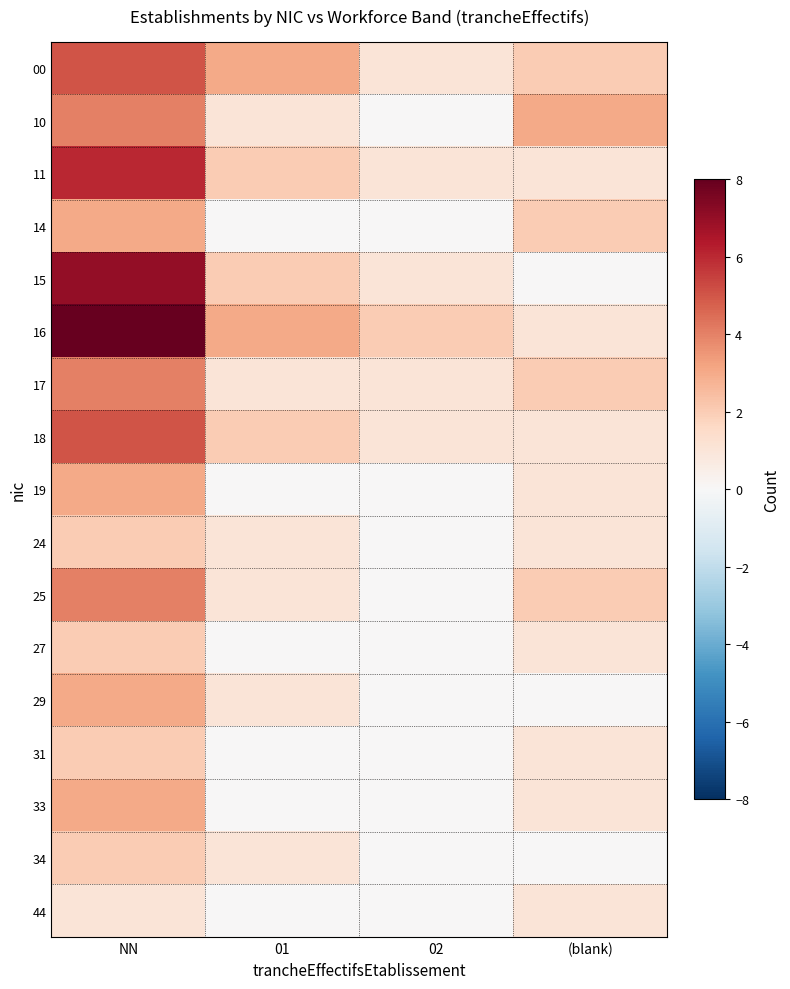

How many distinct data groups are displayed?

17